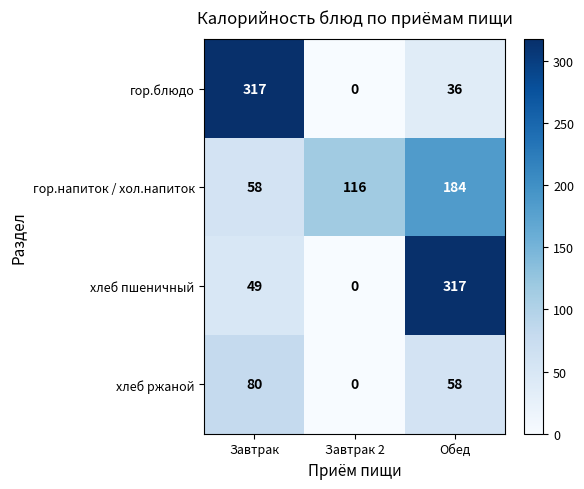

Between Завтрак and Обед, which series saw the biggest shift?

гор.блюдо